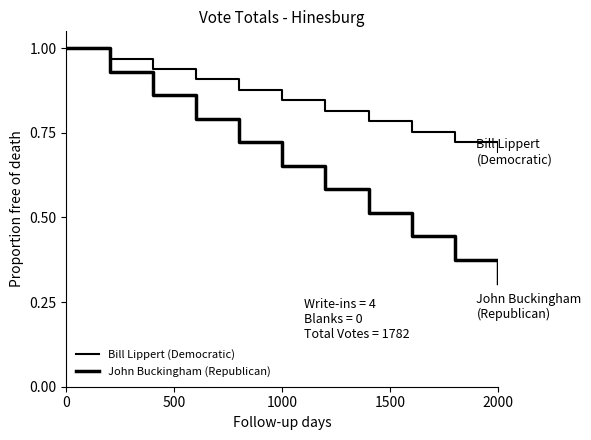

Which series has the largest range (max minus min)?

John Buckingham (Republican)